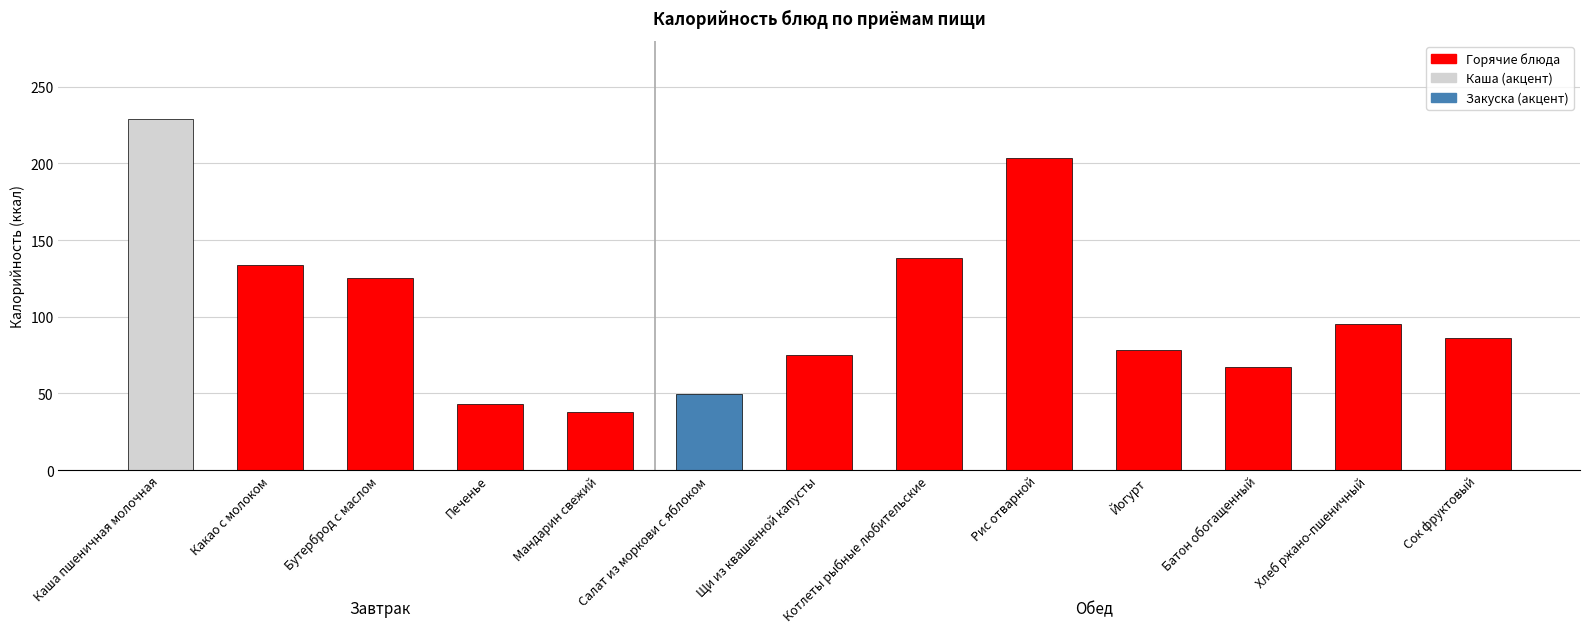

True or false: the data shows 43.0 at Печенье.

True